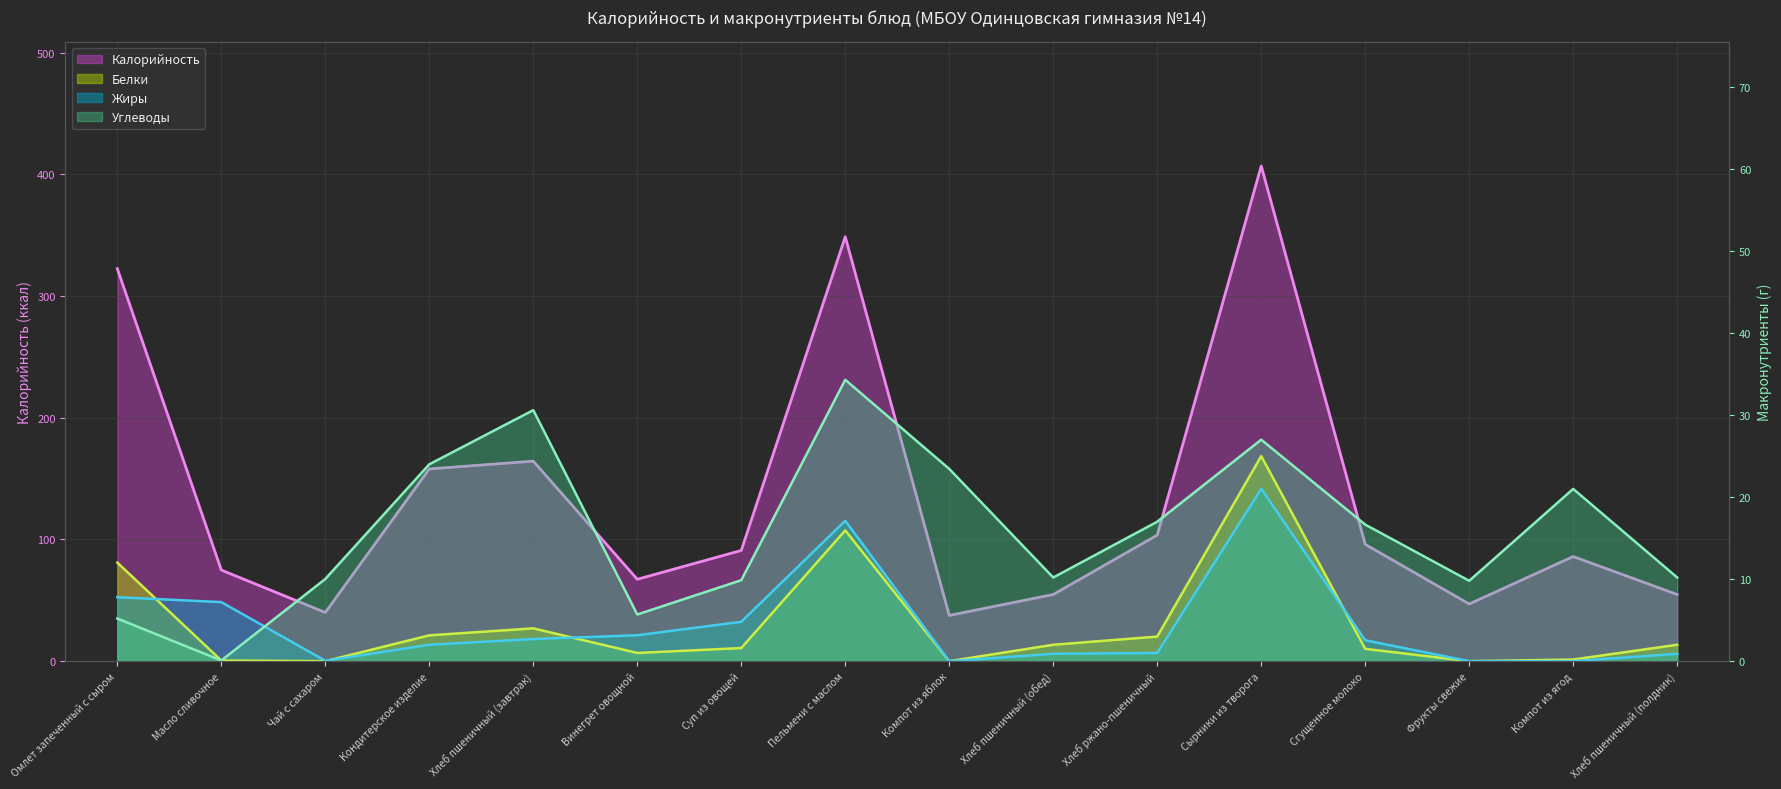

Reading left to right, list all the values displayed in this chart.

Калорийность: 322.6	74.9	40.0	158.0	164.4	67.3	91.0	348.8	37.6	54.8	103.6	407.0	96.0	47.0	86.0	54.8
Белки: 12.0	0.1	0.0	3.1	4.0	1.0	1.6	15.9	0.0	2.0	3.0	25.0	1.5	0.0	0.2	2.0
Жиры: 7.8	7.2	0.1	2.0	2.7	3.2	4.8	17.1	0.0	0.9	1.0	21.0	2.5	0.0	0.0	0.9
Углеводы: 5.2	0.1	10.0	24.0	30.6	5.7	9.9	34.3	23.4	10.2	17.0	27.0	16.6	9.8	21.0	10.2